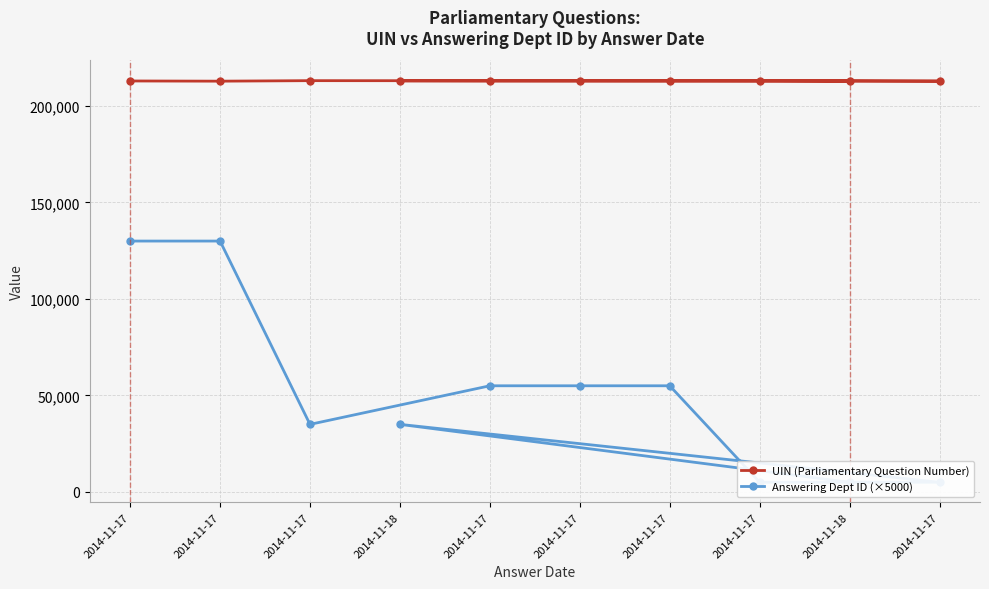

List the series in order of their peak value, lowest first.

Answering Dept ID (×5000), UIN (Parliamentary Question Number)